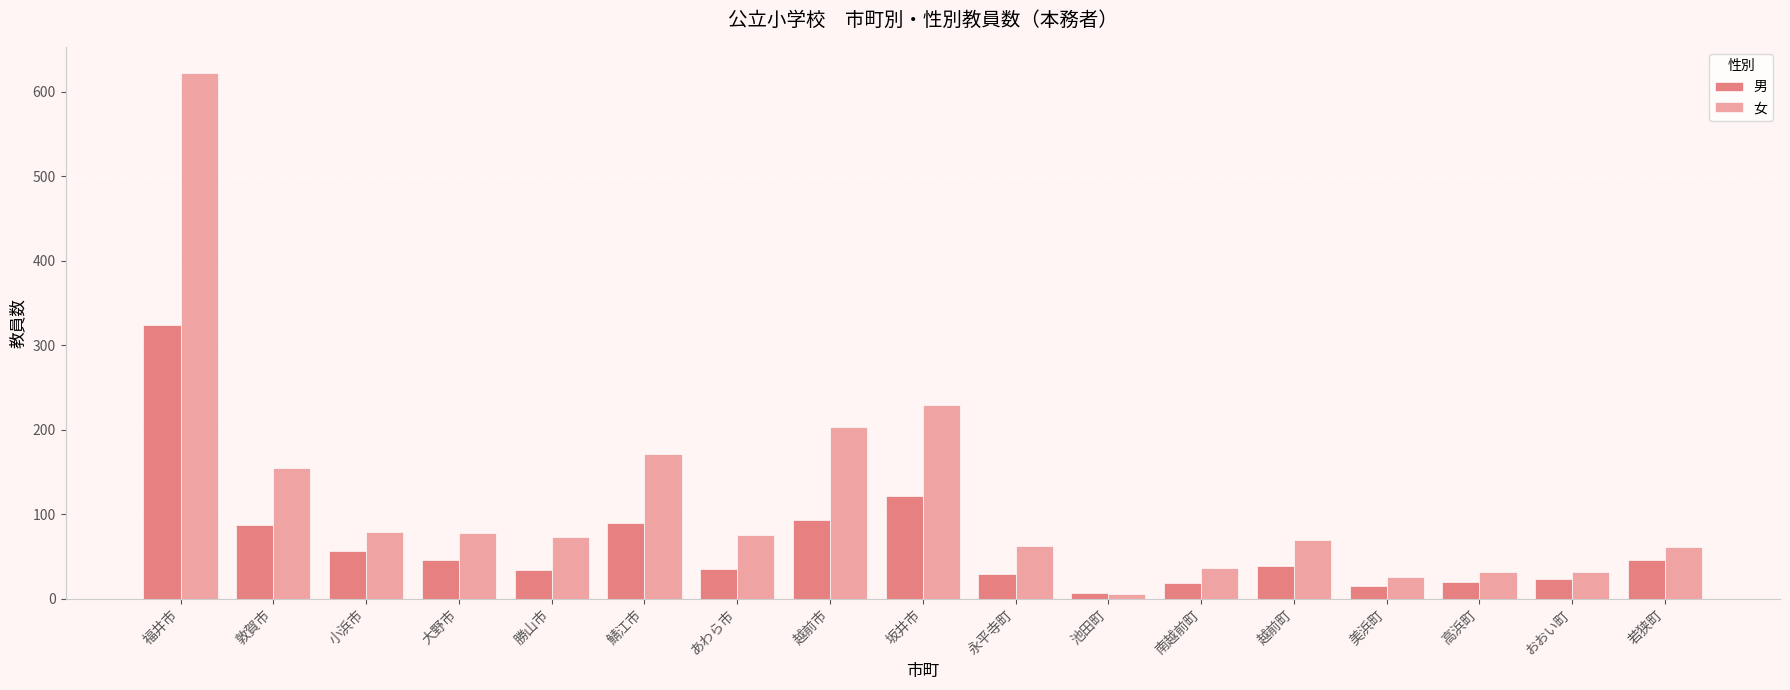

What is the minimum value for 男?

7